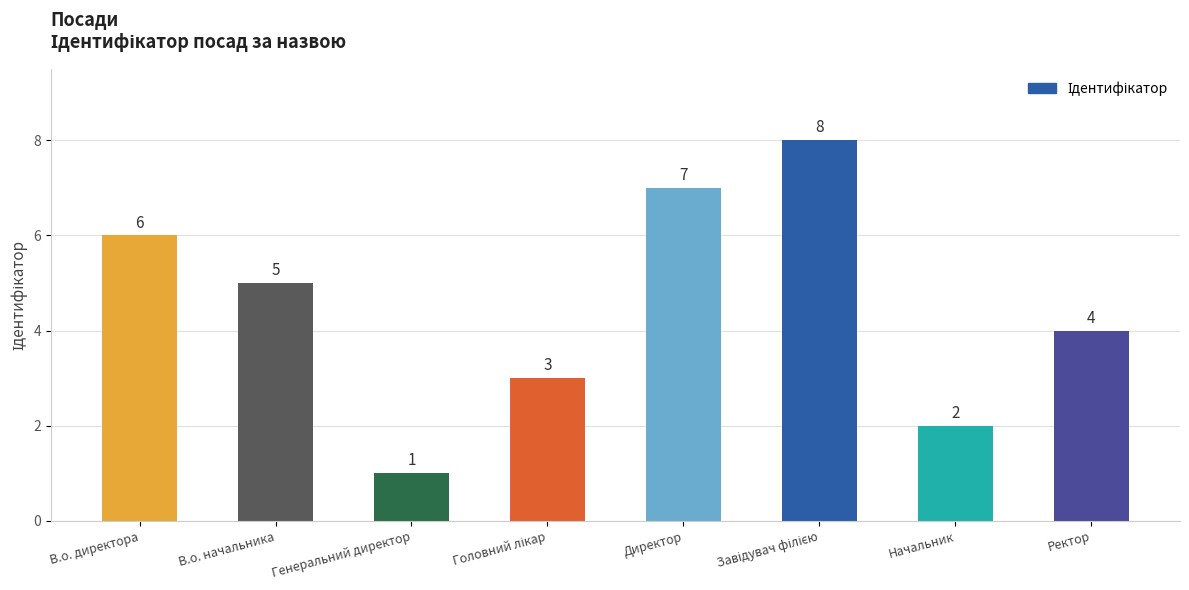

What is the difference between the maximum and minimum values?

7